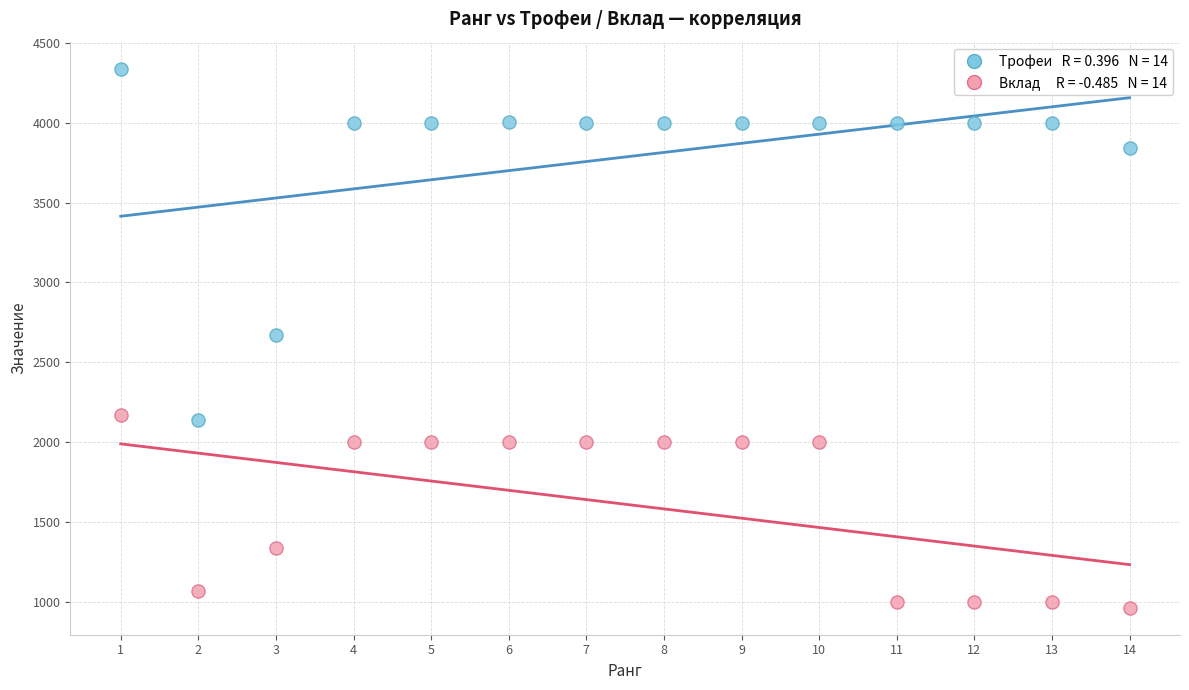

Across all data points, what is the range of Y values (max minus min)?

3379